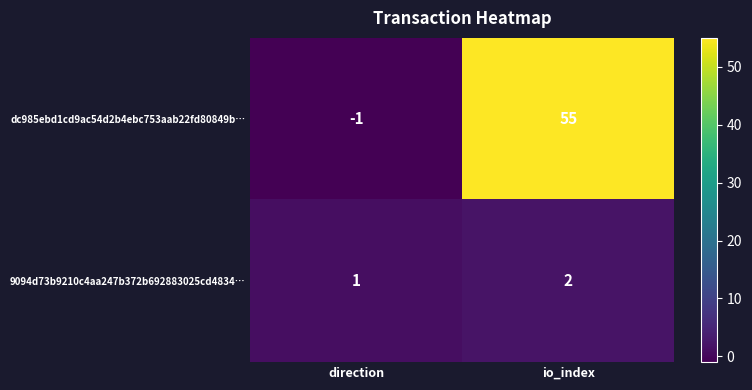

The value of dc985ebd1cd9ac54d2b4ebc753aab22fd80849b… at direction is -1. True or false?

True